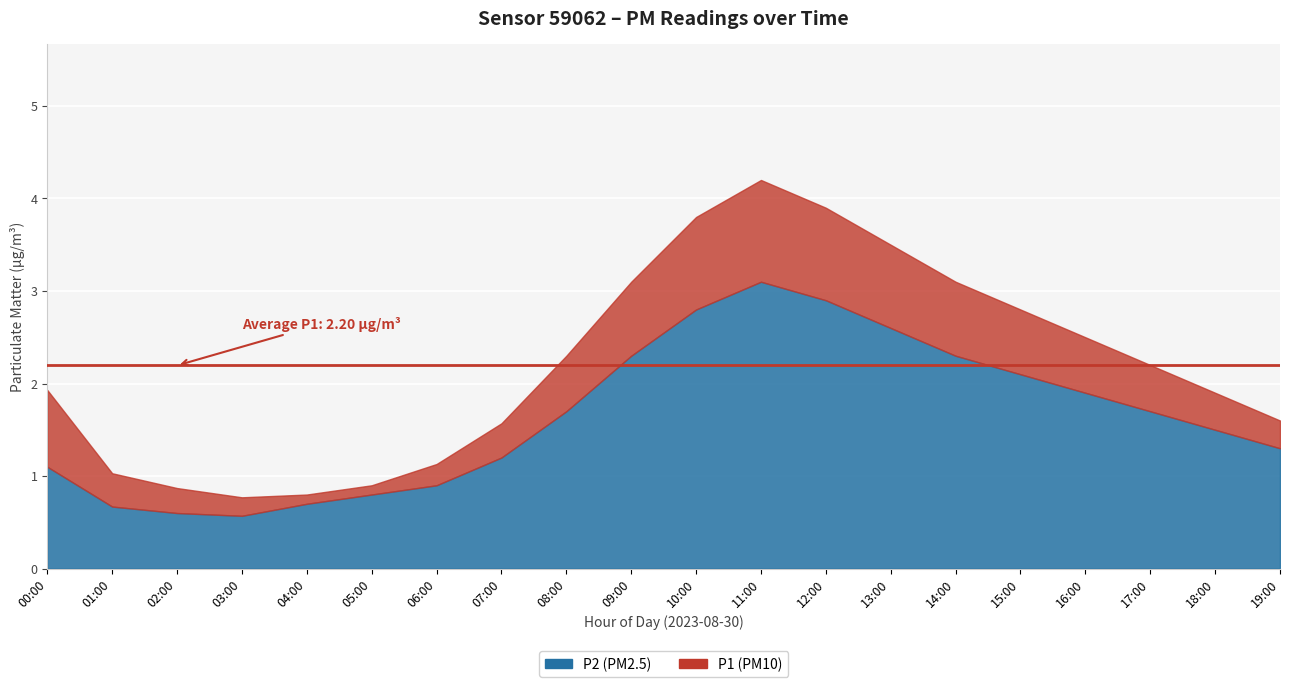

How many lines are shown in the chart?

2